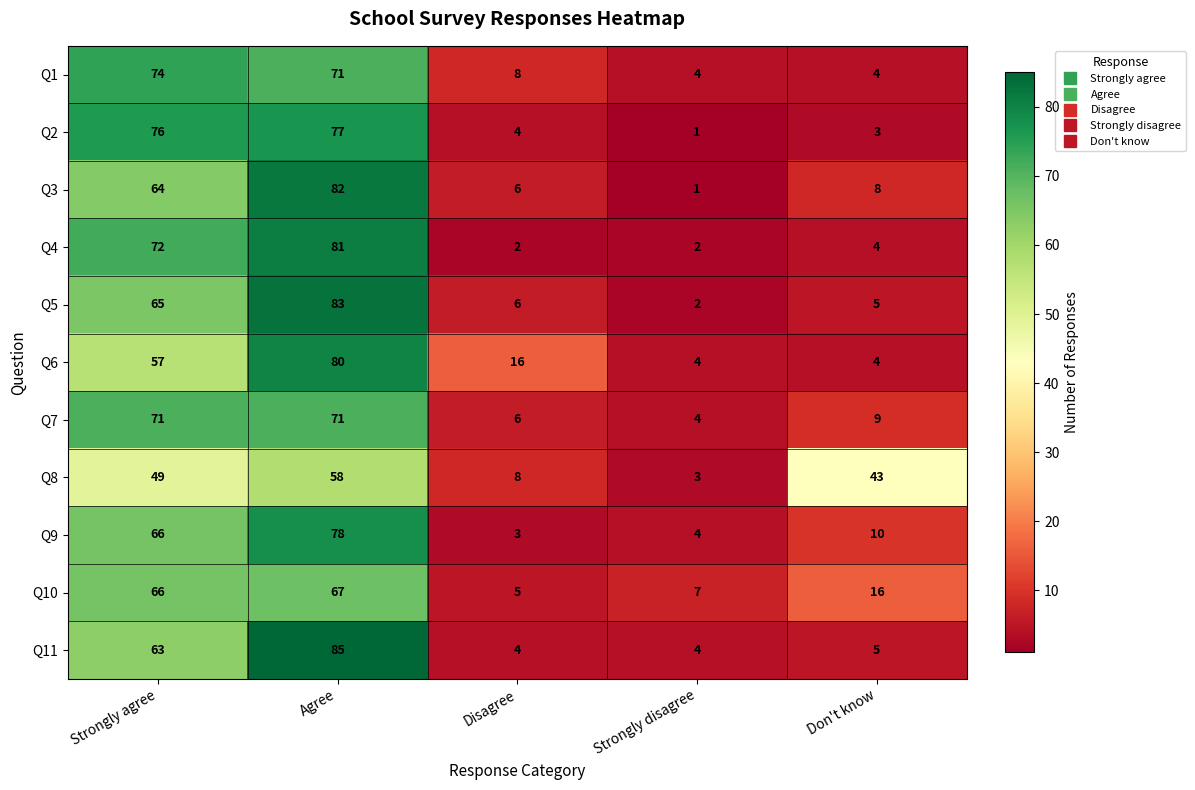

Between Agree and Disagree, which series saw the biggest shift?

Q11